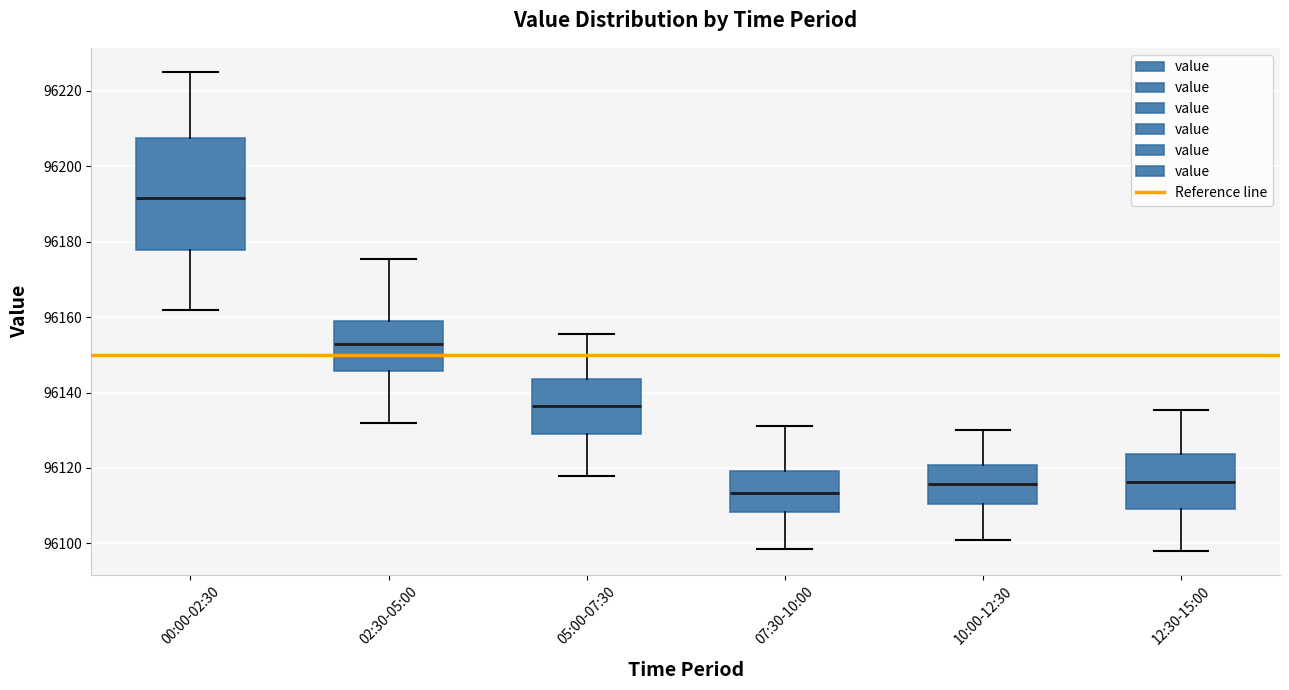

Reading left to right, transcribe this box plot: for each box, give where its median line is, the range the box spans, and where its two whiskers end, as read against the y-axis. The values are not printed on the chart, so give them approximately, as read against the axis.

00:00-02:30: median 96192, box 96178 to 96208, whiskers 96162 to 96226
02:30-05:00: median 96154, box 96146 to 96158, whiskers 96132 to 96176
05:00-07:30: median 96136, box 96130 to 96144, whiskers 96118 to 96156
07:30-10:00: median 96114, box 96108 to 96120, whiskers 96098 to 96132
10:00-12:30: median 96116, box 96110 to 96120, whiskers 96102 to 96130
12:30-15:00: median 96116, box 96110 to 96124, whiskers 96098 to 96136